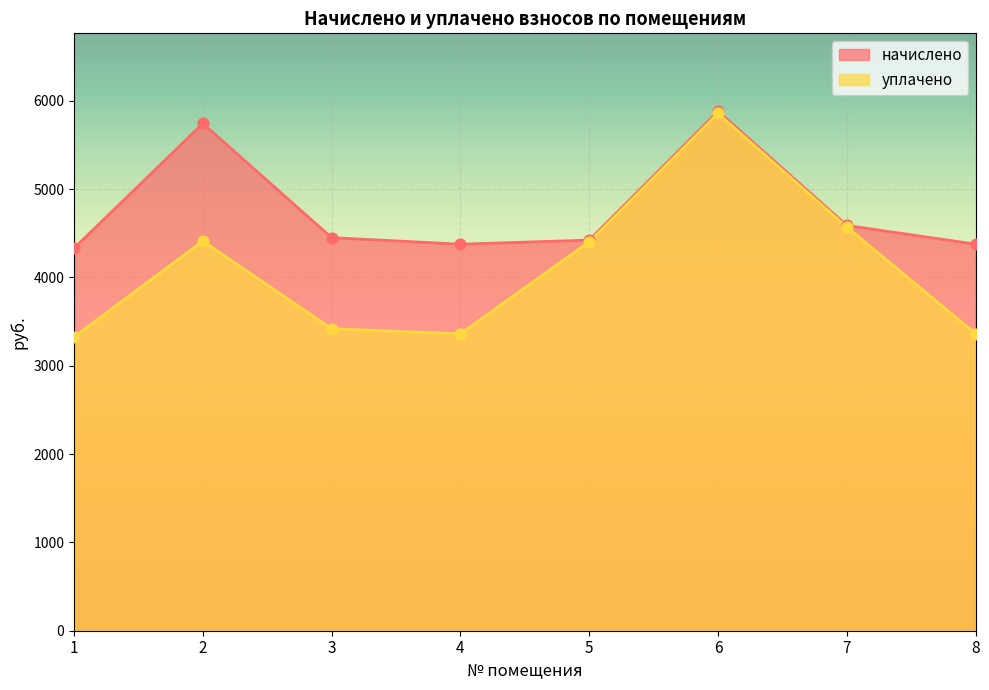

Is the value of начислено at 2 greater than the value of уплачено at 6?

No